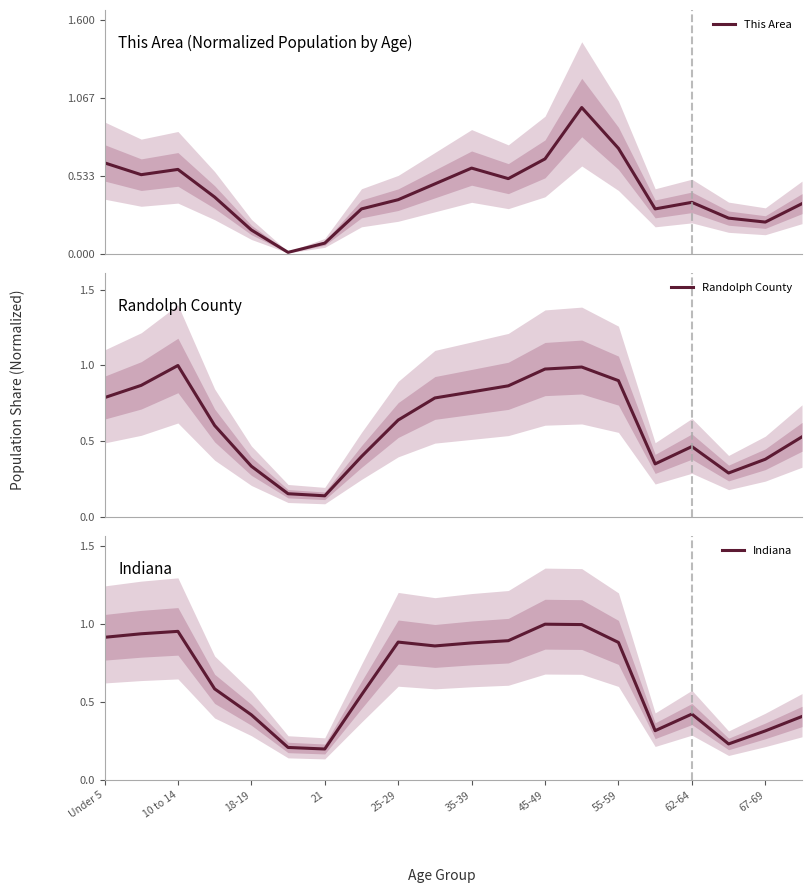

The value of Indiana at 25-29 is 0.9. True or false?

True